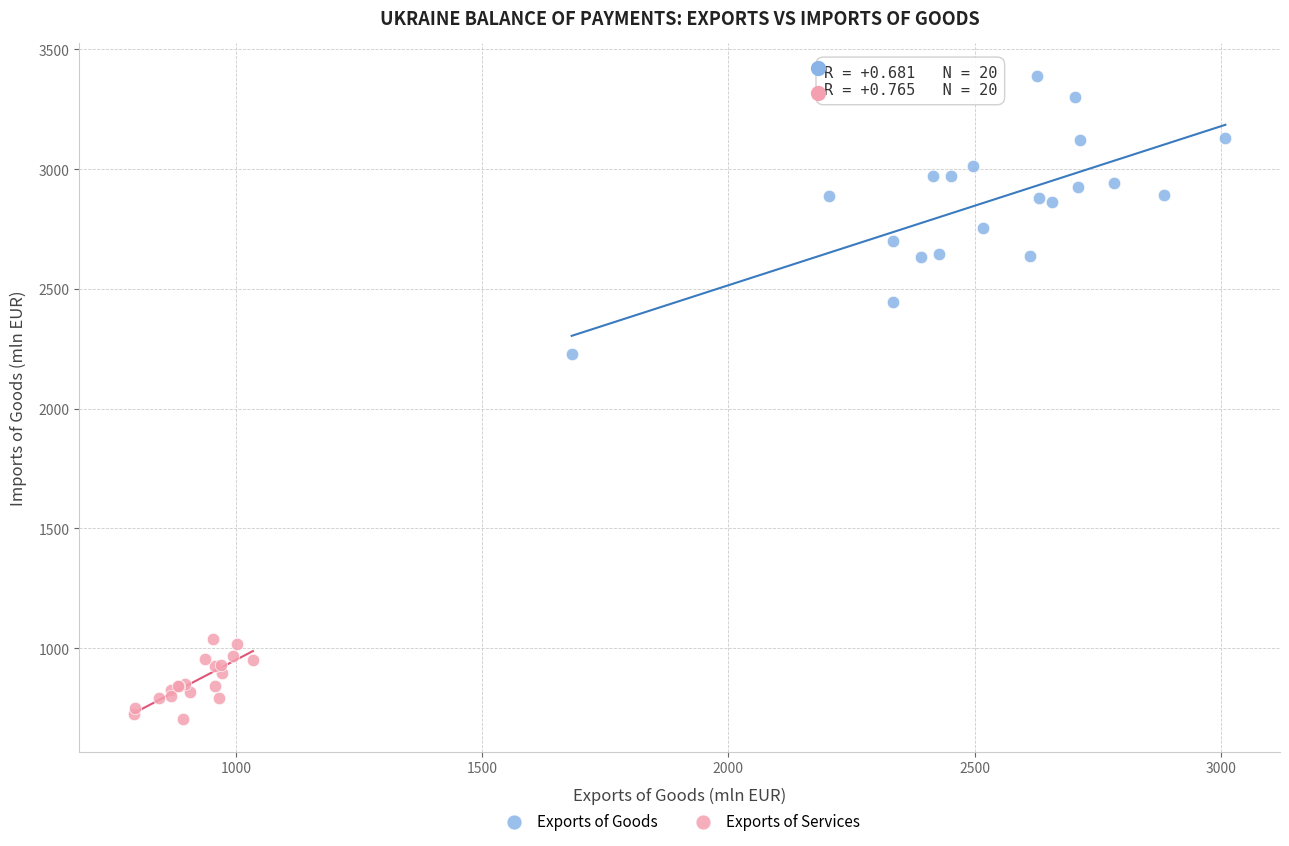

Which series contains the highest Y value?

Exports of Goods